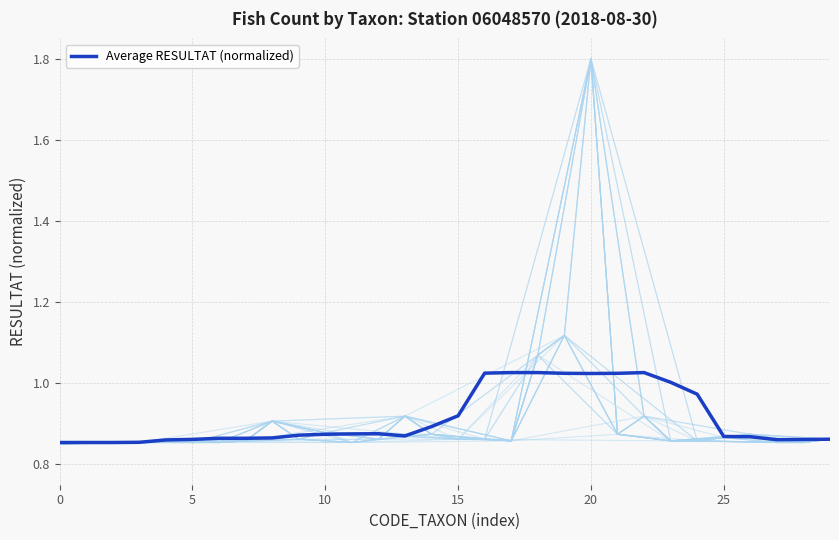

True or false: the data shows 0.5 at 5.

False